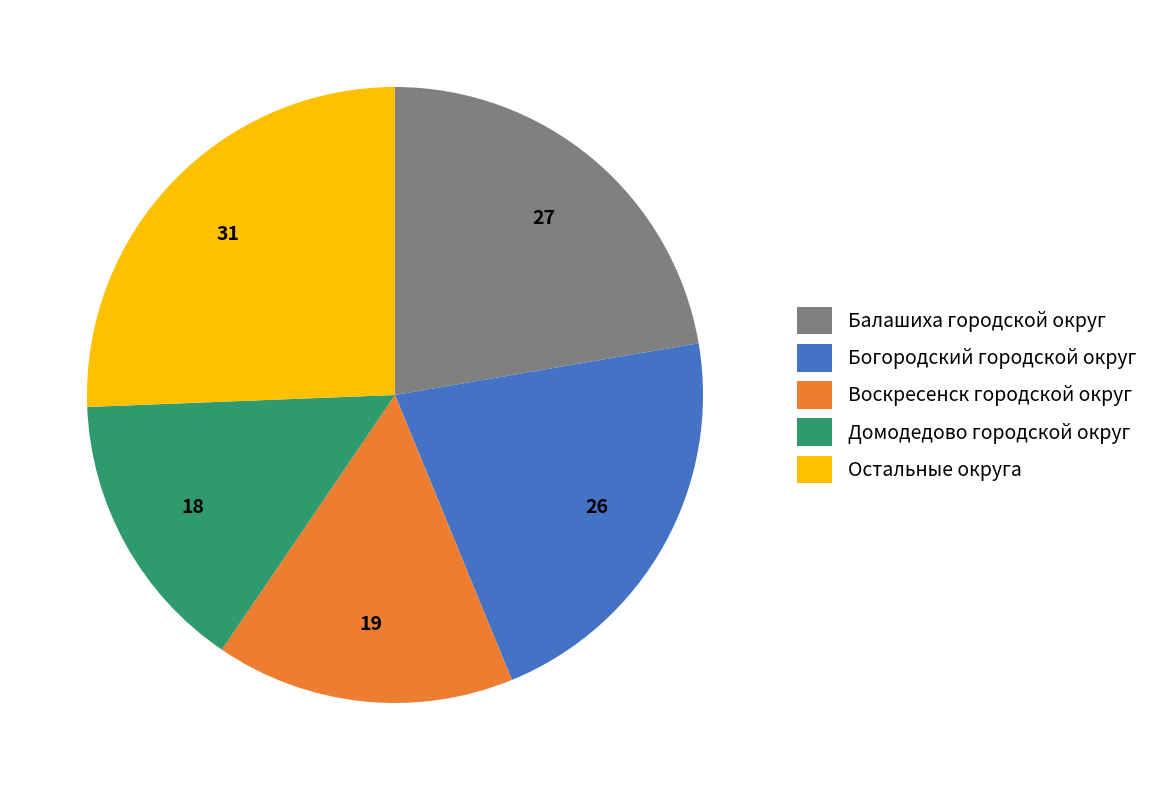

Count the number of slices in the pie.

5